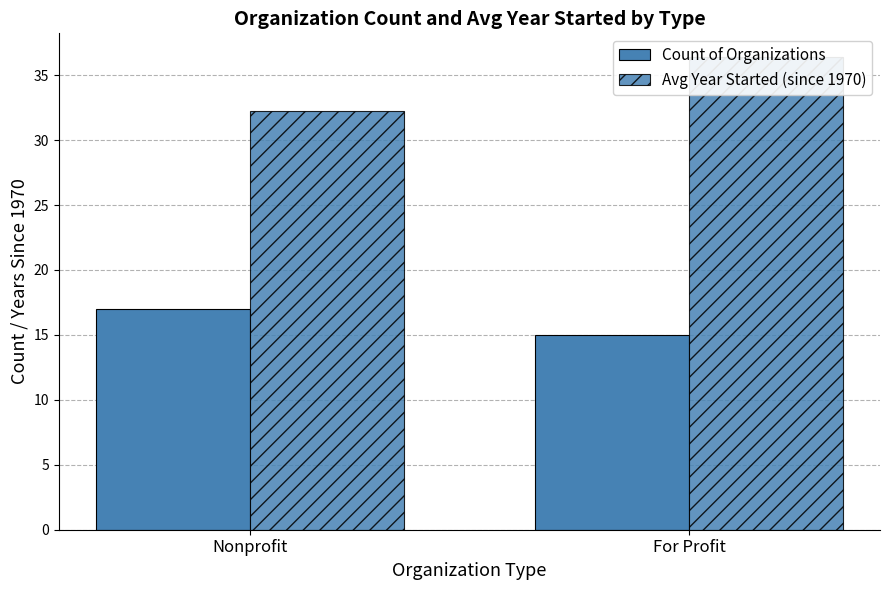

How many values in the Avg Year Started (since 1970) series are below 36?

1